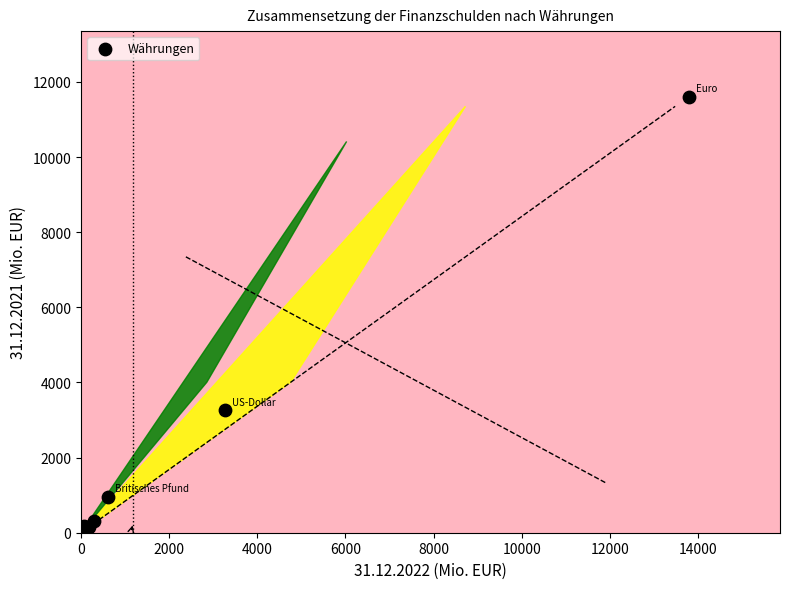

What Y value in the scatter plot is closest to 5815?

3255